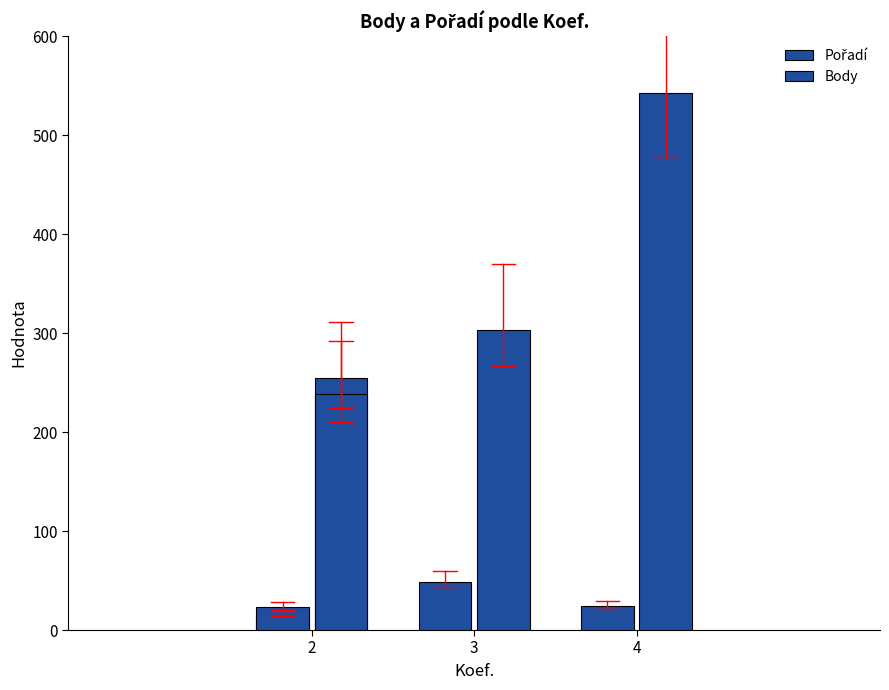

What is the value of the Pořadí bar at the 3rd from the left?

23